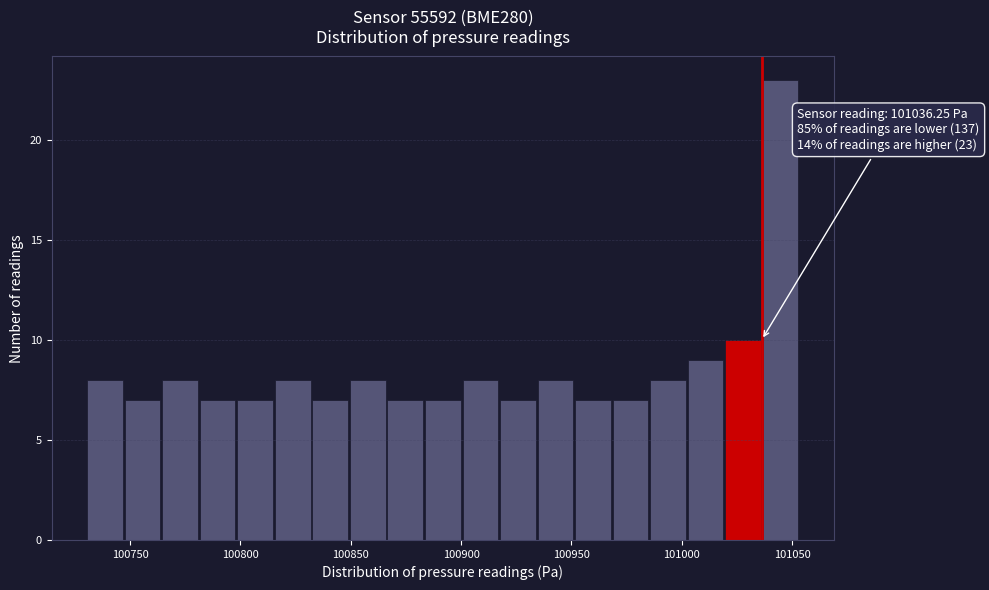

Read against the x-axis, roughly where is the centre of the tallest bar?

101045